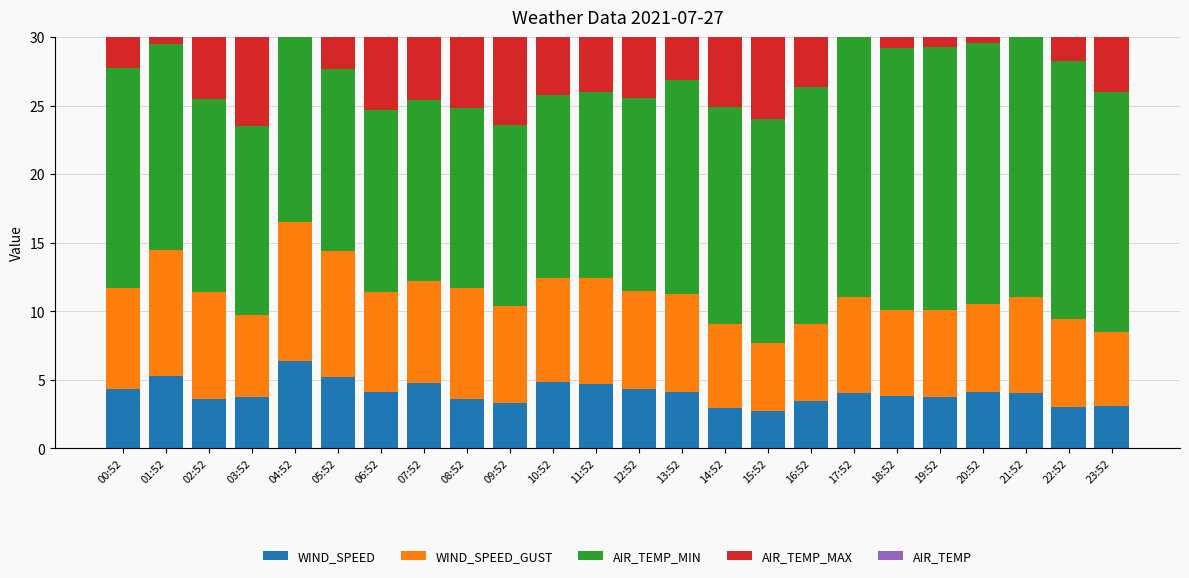

What is the sum of the AIR_TEMP_MIN values at 07:52 and 20:52?

32.3